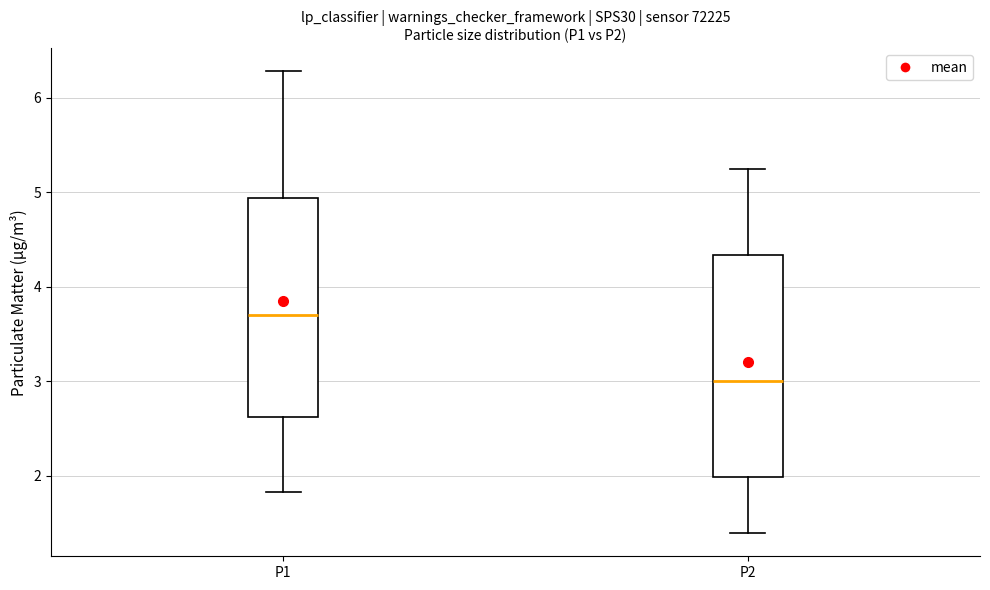

Reading left to right, transcribe this box plot: for each box, give where its median line is, the range the box spans, and where its two whiskers end, as read against the y-axis. The values are not printed on the chart, so give them approximately, as read against the axis.

P1: median 3.7, box 2.6 to 4.9, whiskers 1.8 to 6.3
P2: median 3.0, box 2.0 to 4.3, whiskers 1.4 to 5.3